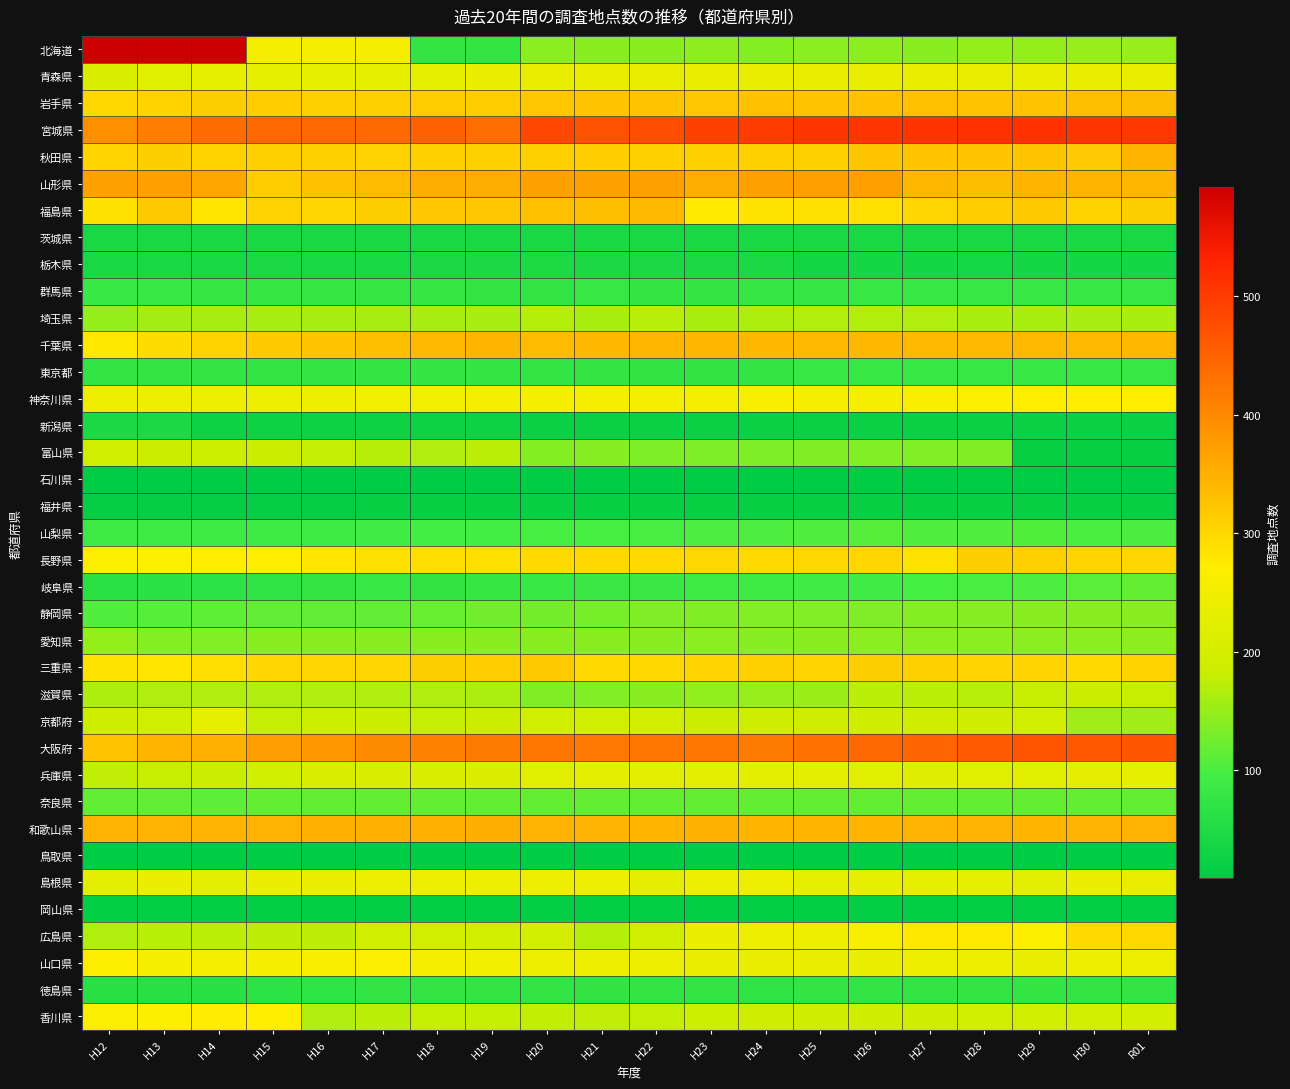

Reading left to right, extract all data points from this chart.

北海道: H12=592	H13=592	H14=592	H15=254	H16=254	H17=254	H18=76	H19=76	H20=143	H21=141	H22=141	H23=144	H24=138	H25=143	H26=144	H27=140	H28=149	H29=149	H30=150	R01=150
青森県: H12=209	H13=222	H14=230	H15=230	H16=230	H17=230	H18=232	H19=236	H20=235	H21=235	H22=235	H23=235	H24=235	H25=235	H26=235	H27=235	H28=235	H29=235	H30=235	R01=235
岩手県: H12=299	H13=306	H14=313	H15=314	H16=310	H17=310	H18=315	H19=315	H20=320	H21=322	H22=321	H23=320	H24=328	H25=326	H26=328	H27=330	H28=326	H29=326	H30=331	R01=334
宮城県: H12=395	H13=416	H14=437	H15=445	H16=445	H17=440	H18=452	H19=435	H20=485	H21=471	H22=477	H23=492	H24=500	H25=508	H26=508	H27=510	H28=513	H29=512	H30=508	R01=506
秋田県: H12=305	H13=311	H14=307	H15=309	H16=309	H17=308	H18=309	H19=309	H20=309	H21=314	H22=309	H23=309	H24=309	H25=310	H26=321	H27=321	H28=321	H29=321	H30=319	R01=346
山形県: H12=369	H13=371	H14=363	H15=314	H16=328	H17=336	H18=354	H19=353	H20=369	H21=368	H22=369	H23=352	H24=368	H25=372	H26=372	H27=340	H28=334	H29=344	H30=346	R01=343
福島県: H12=287	H13=318	H14=283	H15=308	H16=301	H17=311	H18=320	H19=320	H20=330	H21=332	H22=339	H23=275	H24=284	H25=287	H26=288	H27=301	H28=314	H29=317	H30=307	R01=312
茨城県: H12=42	H13=42	H14=42	H15=42	H16=42	H17=42	H18=42	H19=42	H20=42	H21=42	H22=42	H23=42	H24=42	H25=42	H26=42	H27=42	H28=42	H29=42	H30=42	R01=42
栃木県: H12=42	H13=42	H14=42	H15=43	H16=42	H17=42	H18=43	H19=45	H20=46	H21=45	H22=45	H23=45	H24=45	H25=36	H26=37	H27=37	H28=38	H29=37	H30=37	R01=37
群馬県: H12=83	H13=81	H14=79	H15=79	H16=79	H17=79	H18=79	H19=76	H20=76	H21=80	H22=77	H23=77	H24=78	H25=78	H26=80	H27=80	H28=80	H29=81	H30=81	R01=81
埼玉県: H12=149	H13=158	H14=160	H15=160	H16=160	H17=160	H18=160	H19=161	H20=169	H21=162	H22=171	H23=162	H24=164	H25=168	H26=168	H27=167	H28=162	H29=162	H30=161	R01=162
千葉県: H12=279	H13=294	H14=307	H15=317	H16=324	H17=333	H18=339	H19=344	H20=336	H21=340	H22=342	H23=342	H24=340	H25=339	H26=340	H27=337	H28=339	H29=339	H30=337	R01=341
東京都: H12=75	H13=75	H14=75	H15=75	H16=77	H17=77	H18=77	H19=77	H20=76	H21=75	H22=73	H23=73	H24=76	H25=80	H26=80	H27=80	H28=80	H29=80	H30=80	R01=80
神奈川県: H12=245	H13=244	H14=242	H15=243	H16=245	H17=248	H18=248	H19=251	H20=253	H21=254	H22=257	H23=256	H24=258	H25=256	H26=256	H27=264	H28=269	H29=271	H30=273	R01=271
新潟県: H12=44	H13=44	H14=26	H15=26	H16=26	H17=26	H18=26	H19=26	H20=22	H21=22	H22=22	H23=22	H24=22	H25=22	H26=22	H27=22	H28=22	H29=22	H30=22	R01=22
富山県: H12=189	H13=184	H14=185	H15=184	H16=179	H17=170	H18=165	H19=173	H20=138	H21=139	H22=133	H23=132	H24=132	H25=136	H26=137	H27=137	H28=136	H29=17	H30=17	R01=17
石川県: H12=10	H13=10	H14=10	H15=10	H16=10	H17=10	H18=10	H19=11	H20=11	H21=11	H22=11	H23=11	H24=11	H25=11	H26=11	H27=11	H28=11	H29=11	H30=11	R01=11
福井県: H12=16	H13=16	H14=16	H15=16	H16=16	H17=17	H18=17	H19=17	H20=17	H21=17	H22=17	H23=17	H24=17	H25=17	H26=17	H27=17	H28=17	H29=17	H30=17	R01=17
山梨県: H12=88	H13=88	H14=89	H15=89	H16=90	H17=94	H18=95	H19=96	H20=98	H21=98	H22=100	H23=103	H24=103	H25=105	H26=107	H27=105	H28=105	H29=106	H30=101	R01=102
長野県: H12=268	H13=270	H14=272	H15=271	H16=282	H17=288	H18=291	H19=290	H20=295	H21=299	H22=297	H23=300	H24=298	H25=300	H26=302	H27=286	H28=311	H29=310	H30=305	R01=302
岐阜県: H12=64	H13=65	H14=68	H15=70	H16=75	H17=83	H18=73	H19=79	H20=83	H21=84	H22=84	H23=87	H24=89	H25=93	H26=92	H27=97	H28=100	H29=103	H30=110	R01=118
静岡県: H12=105	H13=107	H14=114	H15=115	H16=115	H17=117	H18=120	H19=127	H20=128	H21=129	H22=135	H23=136	H24=137	H25=137	H26=135	H27=138	H28=139	H29=141	H30=140	R01=140
愛知県: H12=148	H13=138	H14=137	H15=142	H16=142	H17=141	H18=141	H19=141	H20=141	H21=140	H22=141	H23=143	H24=139	H25=142	H26=143	H27=143	H28=143	H29=143	H30=143	R01=144
三重県: H12=285	H13=282	H14=291	H15=301	H16=302	H17=302	H18=312	H19=314	H20=317	H21=296	H22=299	H23=303	H24=310	H25=305	H26=312	H27=309	H28=304	H29=305	H30=296	R01=307
滋賀県: H12=164	H13=165	H14=165	H15=166	H16=166	H17=165	H18=165	H19=163	H20=136	H21=137	H22=141	H23=147	H24=150	H25=152	H26=174	H27=174	H28=171	H29=181	H30=184	R01=182
京都府: H12=187	H13=190	H14=231	H15=179	H16=185	H17=184	H18=179	H19=184	H20=189	H21=192	H22=194	H23=183	H24=186	H25=186	H26=188	H27=188	H28=188	H29=190	H30=157	R01=157
大阪府: H12=326	H13=346	H14=350	H15=373	H16=383	H17=397	H18=408	H19=418	H20=425	H21=421	H22=423	H23=423	H24=418	H25=430	H26=443	H27=447	H28=461	H29=469	H30=463	R01=465
兵庫県: H12=177	H13=182	H14=183	H15=192	H16=205	H17=206	H18=209	H19=212	H20=222	H21=225	H22=225	H23=225	H24=224	H25=224	H26=221	H27=218	H28=221	H29=221	H30=228	R01=230
奈良県: H12=117	H13=116	H14=113	H15=118	H16=118	H17=118	H18=118	H19=118	H20=118	H21=118	H22=118	H23=118	H24=118	H25=118	H26=118	H27=118	H28=118	H29=118	H30=118	R01=118
和歌山県: H12=347	H13=347	H14=347	H15=347	H16=350	H17=350	H18=350	H19=351	H20=348	H21=348	H22=346	H23=349	H24=346	H25=345	H26=344	H27=348	H28=348	H29=346	H30=348	R01=347
鳥取県: H12=9	H13=9	H14=9	H15=9	H16=11	H17=11	H18=11	H19=11	H20=11	H21=11	H22=11	H23=11	H24=11	H25=11	H26=11	H27=11	H28=11	H29=11	H30=11	R01=11
島根県: H12=224	H13=239	H14=226	H15=237	H16=240	H17=243	H18=244	H19=246	H20=246	H21=246	H22=228	H23=244	H24=242	H25=232	H26=230	H27=230	H28=231	H29=224	H30=236	R01=235
岡山県: H12=15	H13=15	H14=15	H15=15	H16=15	H17=15	H18=15	H19=15	H20=15	H21=15	H22=15	H23=15	H24=15	H25=15	H26=15	H27=15	H28=15	H29=15	H30=15	R01=15
広島県: H12=167	H13=172	H14=174	H15=175	H16=175	H17=191	H18=194	H19=194	H20=196	H21=169	H22=192	H23=239	H24=244	H25=246	H26=258	H27=279	H28=277	H29=269	H30=297	R01=299
山口県: H12=269	H13=257	H14=256	H15=253	H16=263	H17=266	H18=257	H19=248	H20=245	H21=246	H22=243	H23=238	H24=236	H25=238	H26=240	H27=243	H28=242	H29=236	H30=246	R01=245
徳島県: H12=63	H13=63	H14=63	H15=66	H16=69	H17=74	H18=74	H19=74	H20=74	H21=73	H22=74	H23=75	H24=71	H25=74	H26=75	H27=76	H28=76	H29=77	H30=75	R01=76
香川県: H12=267	H13=270	H14=274	H15=272	H16=165	H17=174	H18=180	H19=180	H20=178	H21=177	H22=179	H23=185	H24=186	H25=188	H26=188	H27=188	H28=189	H29=192	H30=195	R01=199